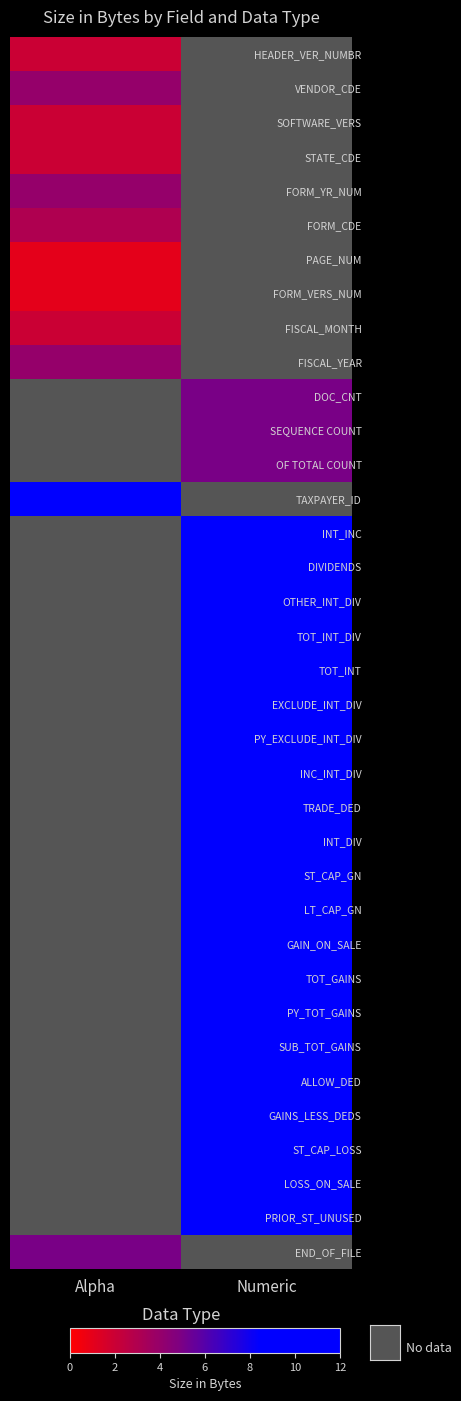

At which category does the chart reach its peak across all series?

Numeric